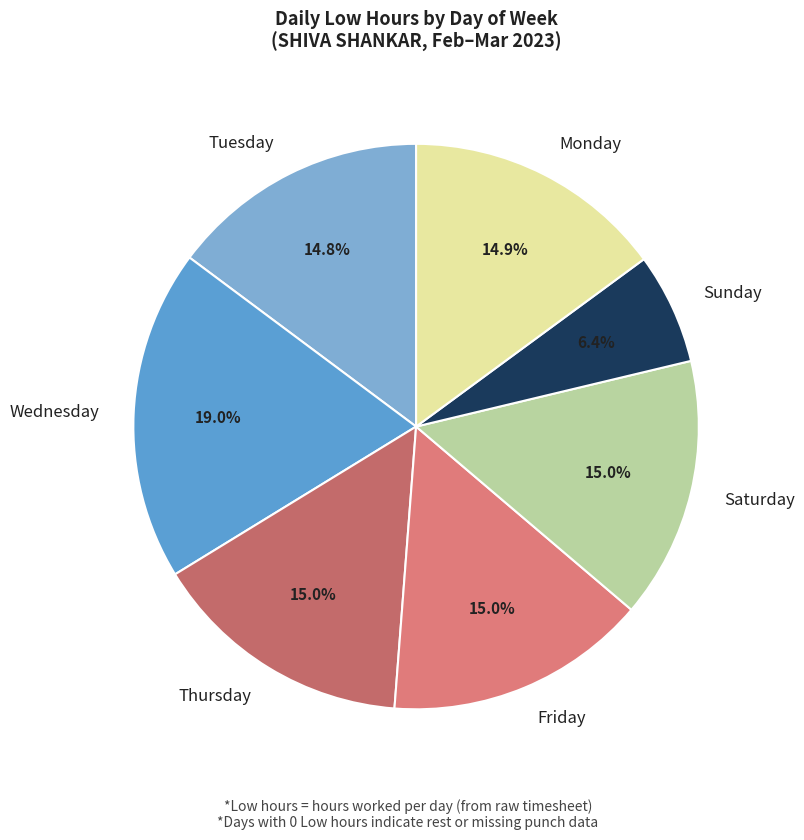

Which category has the biggest portion of the pie?

Wednesday